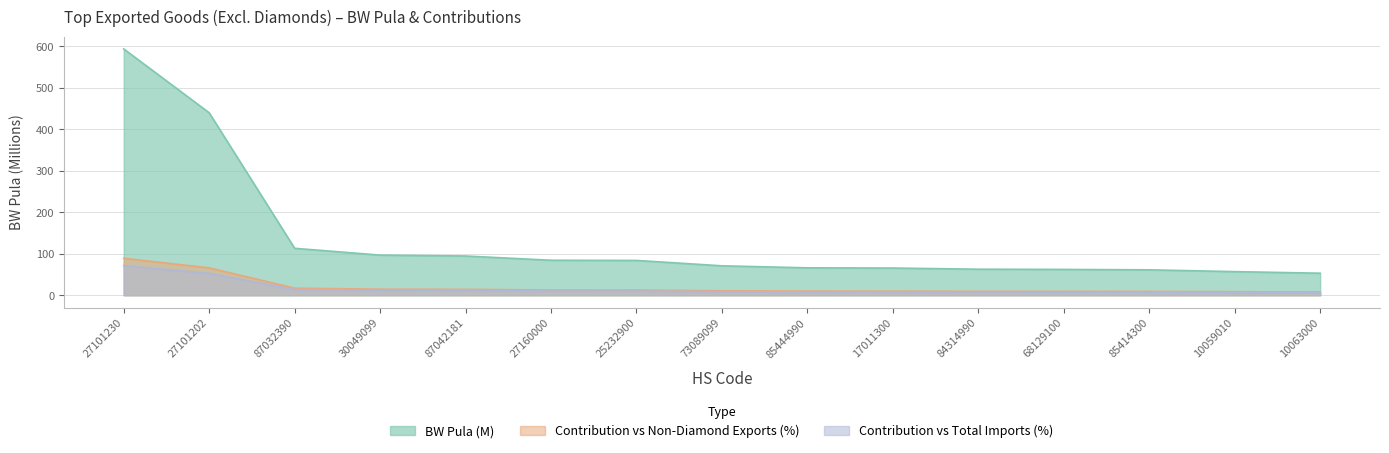

Does the chart have visible grid lines?

Yes